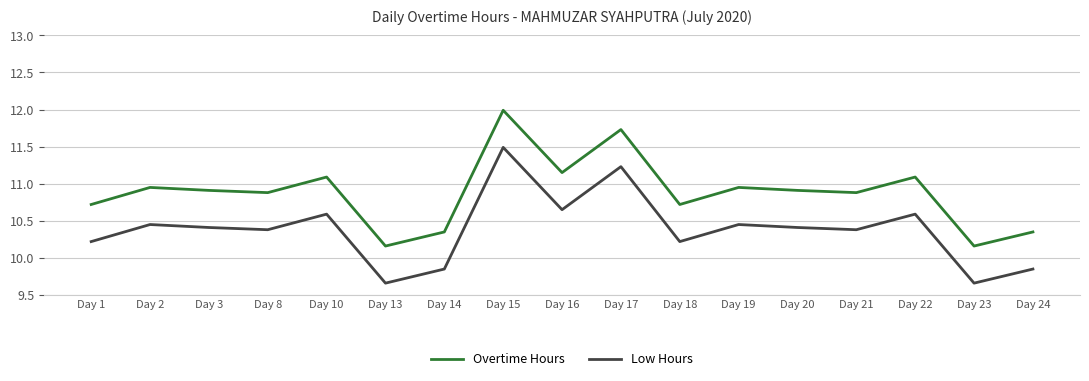

Which series has the largest total across all categories?

Overtime Hours